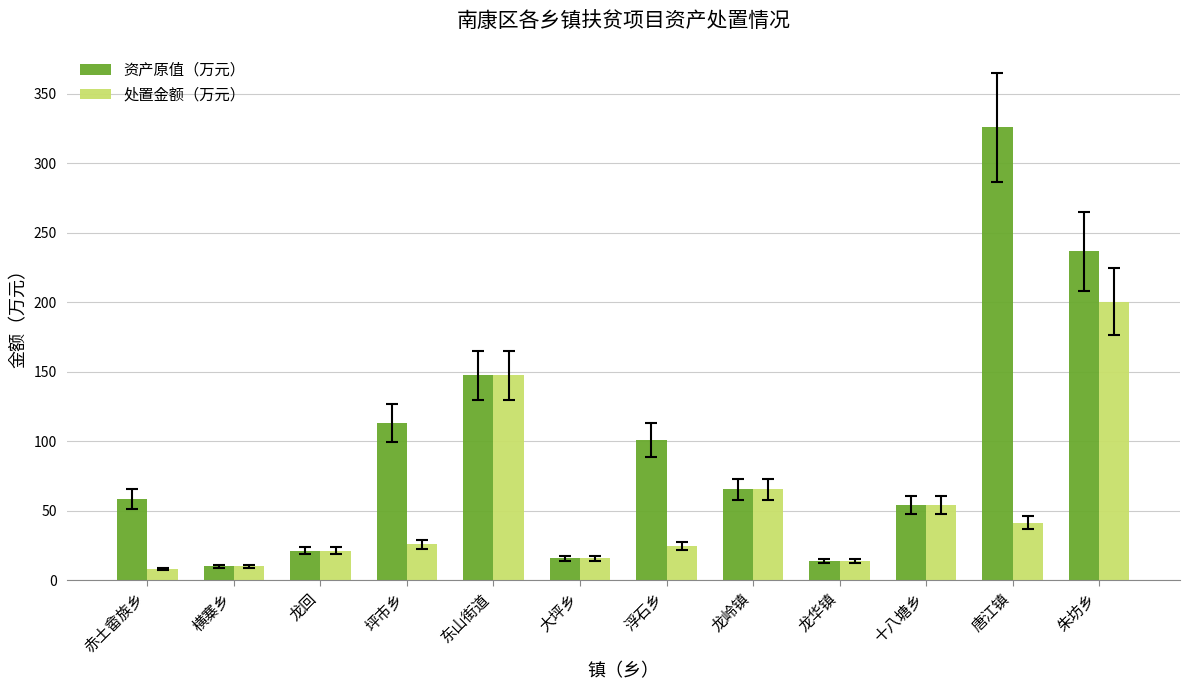

What is the difference between the highest and lowest values at 朱坊乡?

36.4